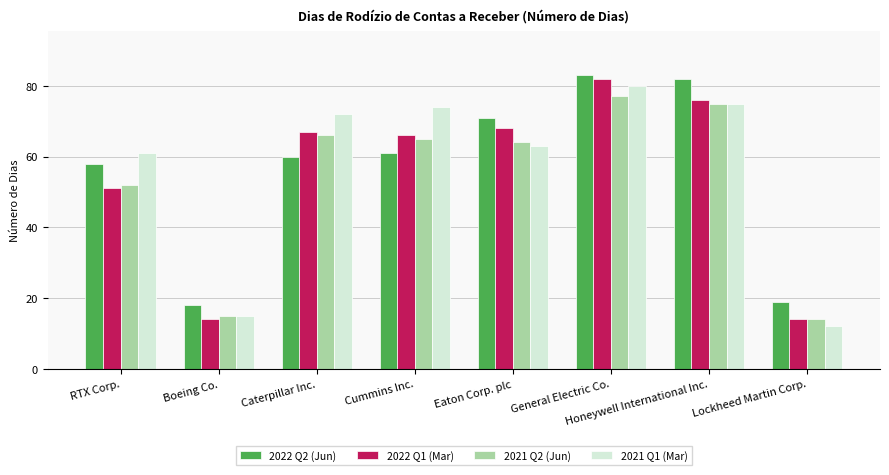

Which category has the lowest value in the 2021 Q2 (Jun) series?

Lockheed Martin Corp.